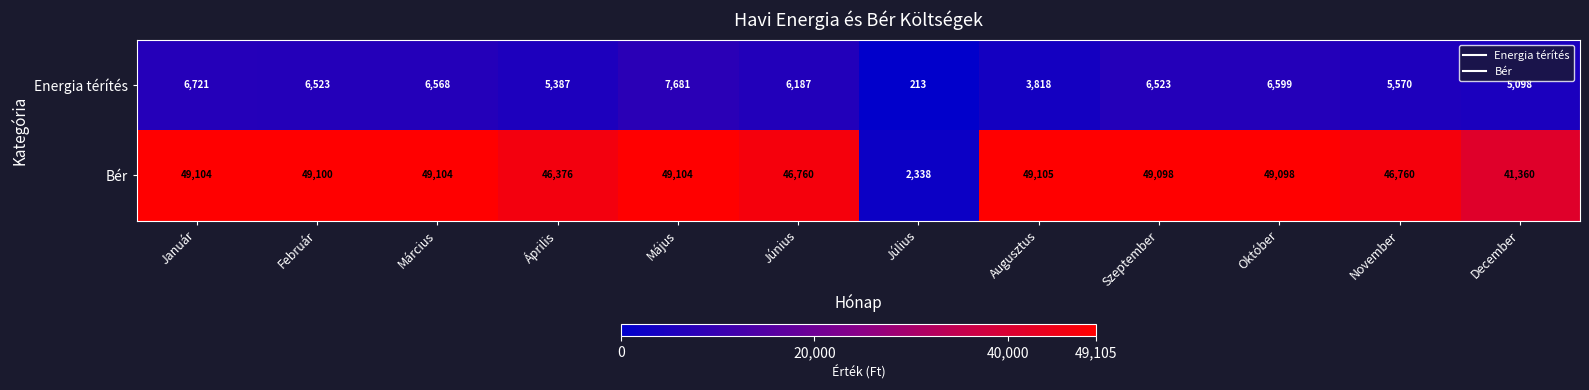

Reading left to right, list all the values displayed in this chart.

Energia térítés: Január=6721	Február=6523	Március=6568	Április=5387	Május=7681	Június=6187	Július=213	Augusztus=3818	Szeptember=6523	Október=6599	November=5570	December=5098
Bér: Január=49104	Február=49100	Március=49104	Április=46376	Május=49104	Június=46760	Július=2338	Augusztus=49105	Szeptember=49098	Október=49098	November=46760	December=41360